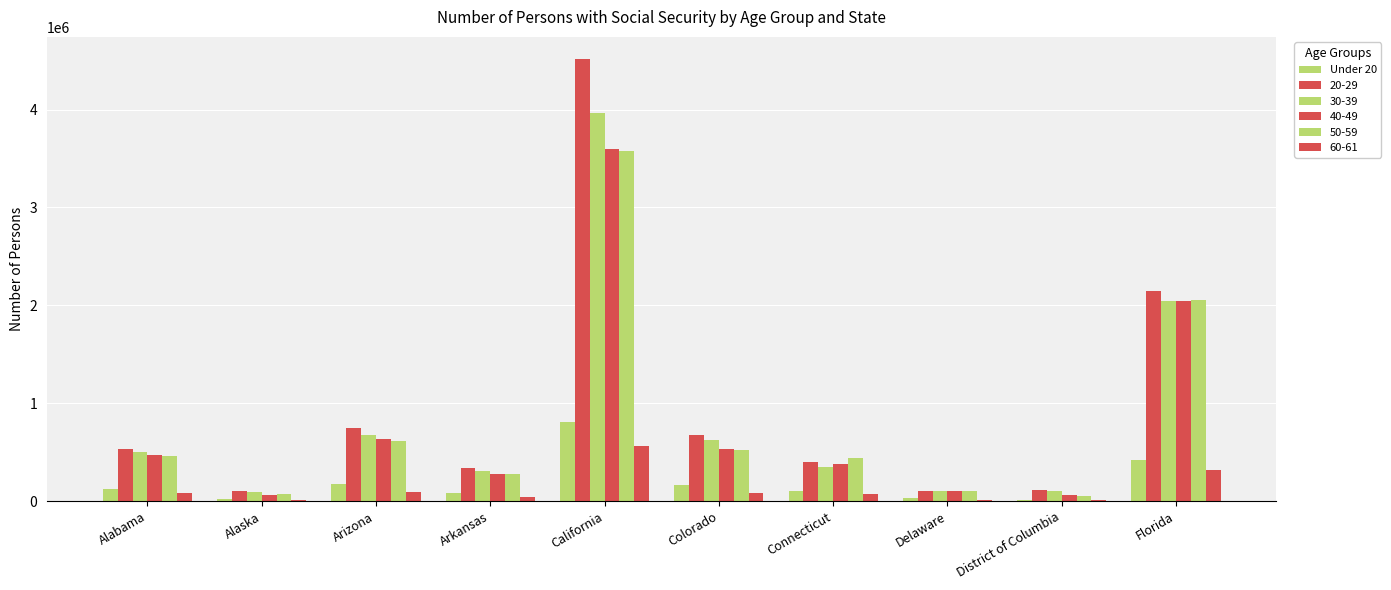

How many data points does each series have?

10